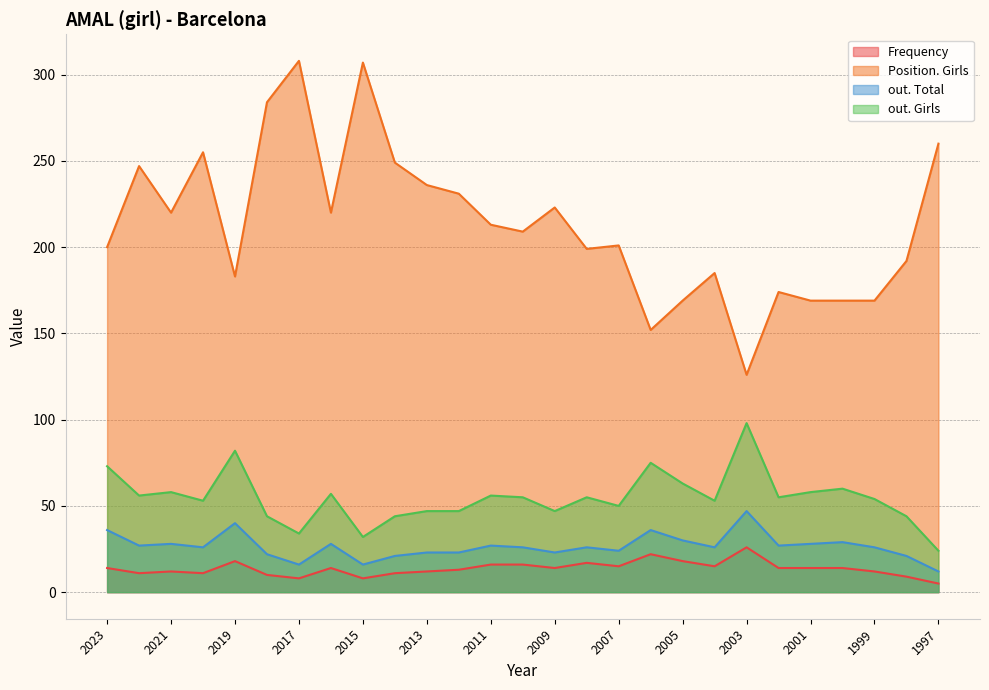

What is the difference between the Position. Total values at 2020 and 2008?

56